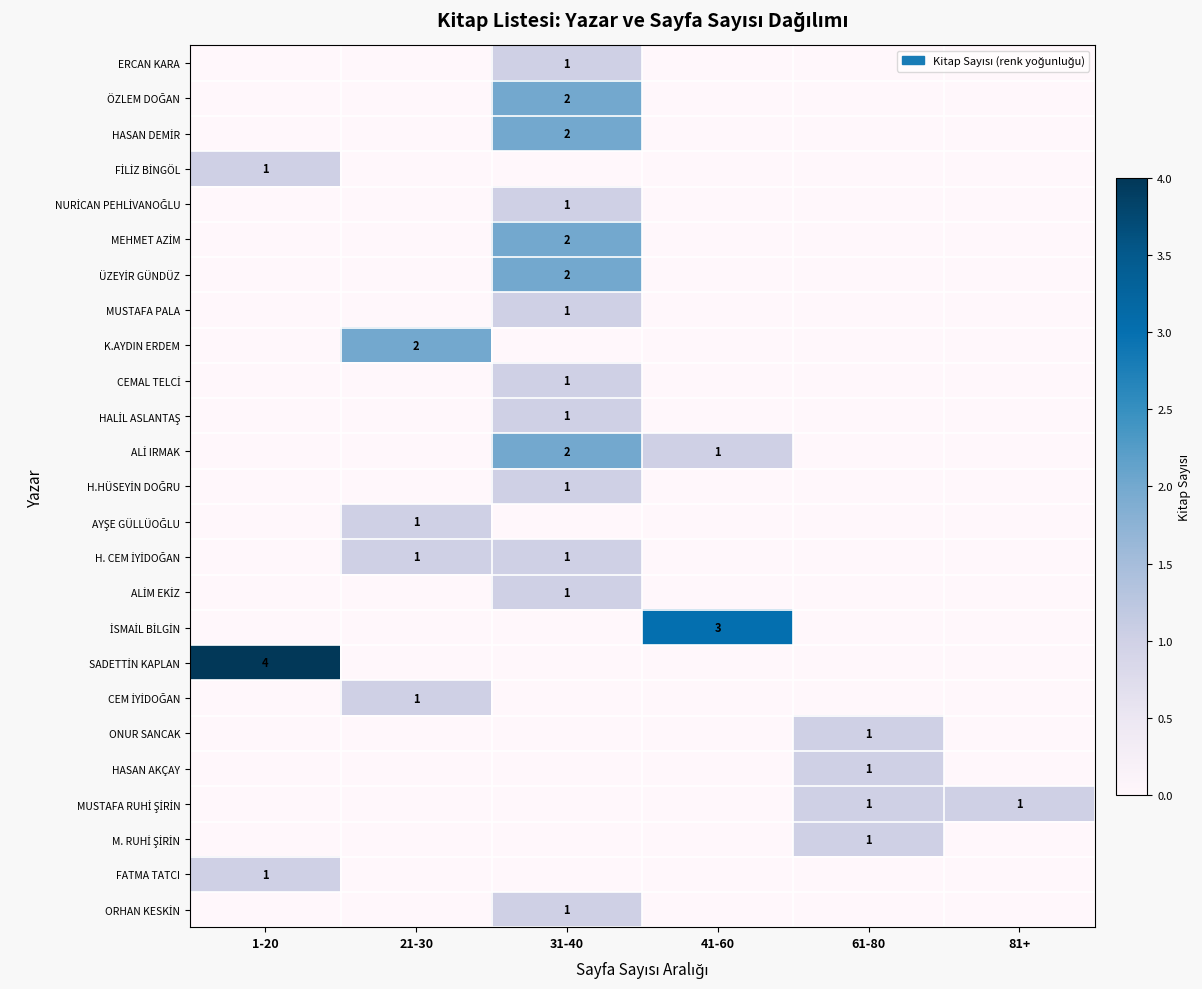

The MUSTAFA PALA series shows 1 at 31-40. True or false?

True